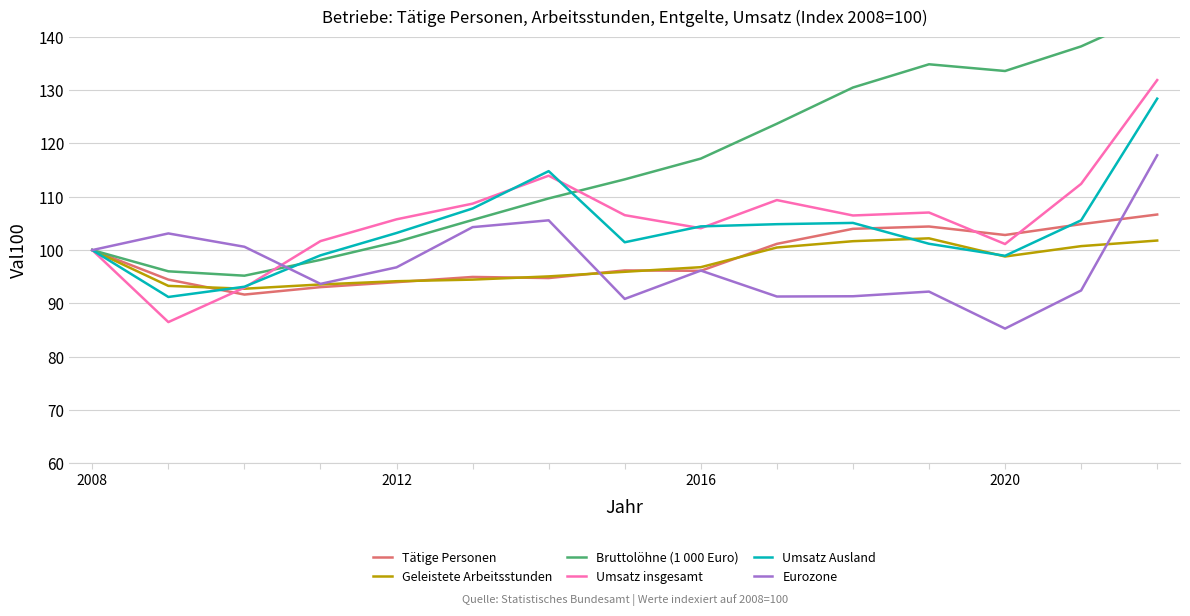

What are all the series names shown in the legend?

Tätige Personen, Geleistete Arbeitsstunden, Bruttolöhne (1 000 Euro), Umsatz insgesamt, Umsatz Ausland, Eurozone